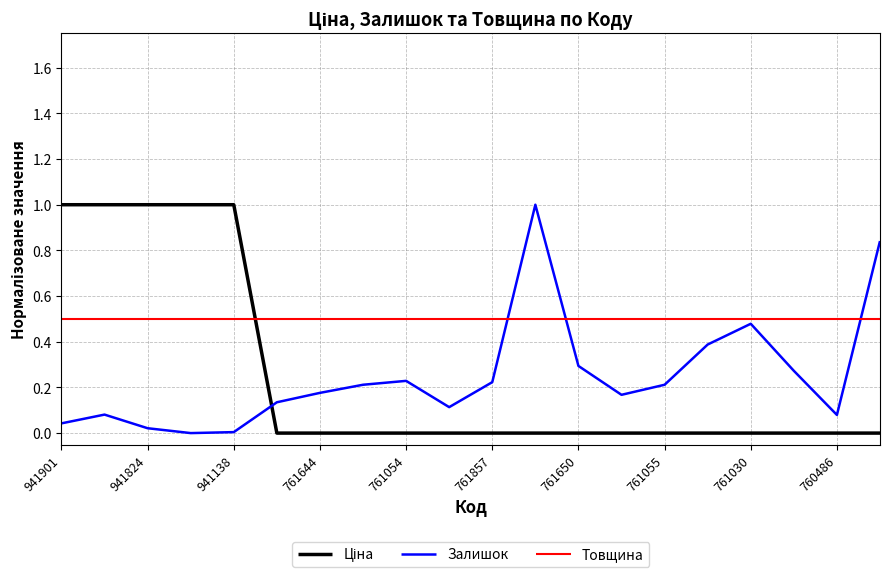

Which series ends up on top after the final intersection of Товщина and Залишок?

Залишок